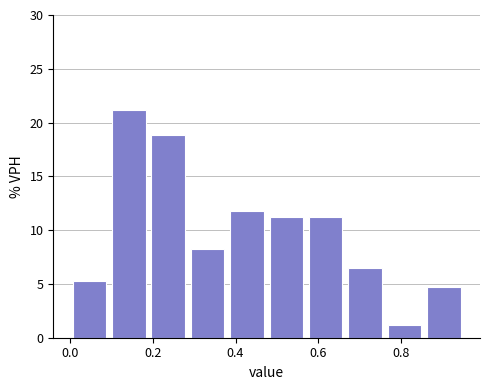

Over which range of the x-axis is the bar tallest?

0.095 to 0.190